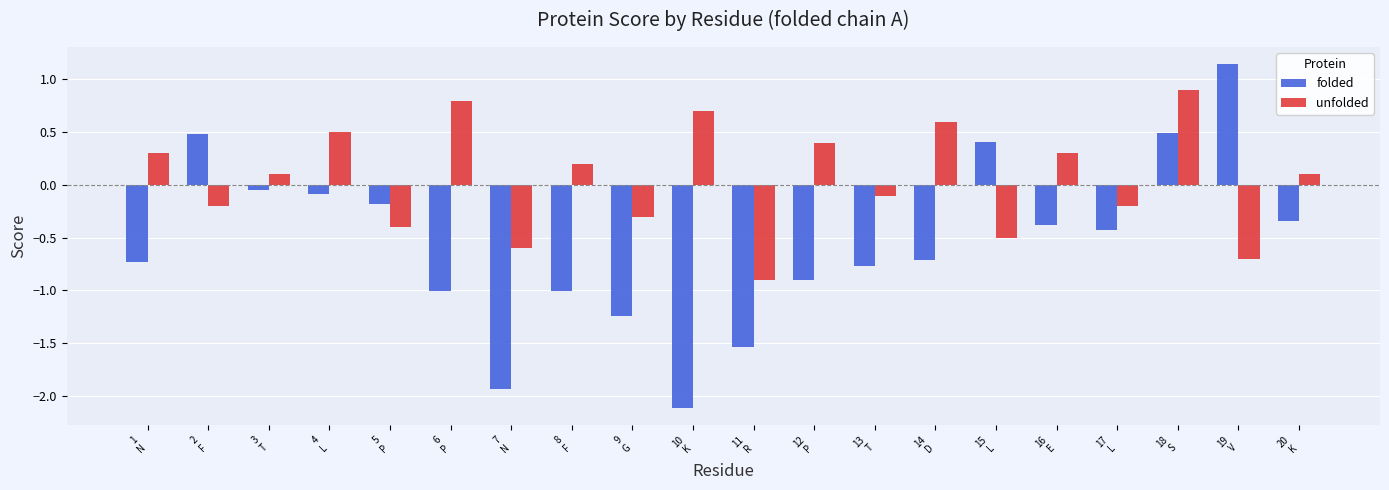

At which category is the sum across all series the highest?

18
S